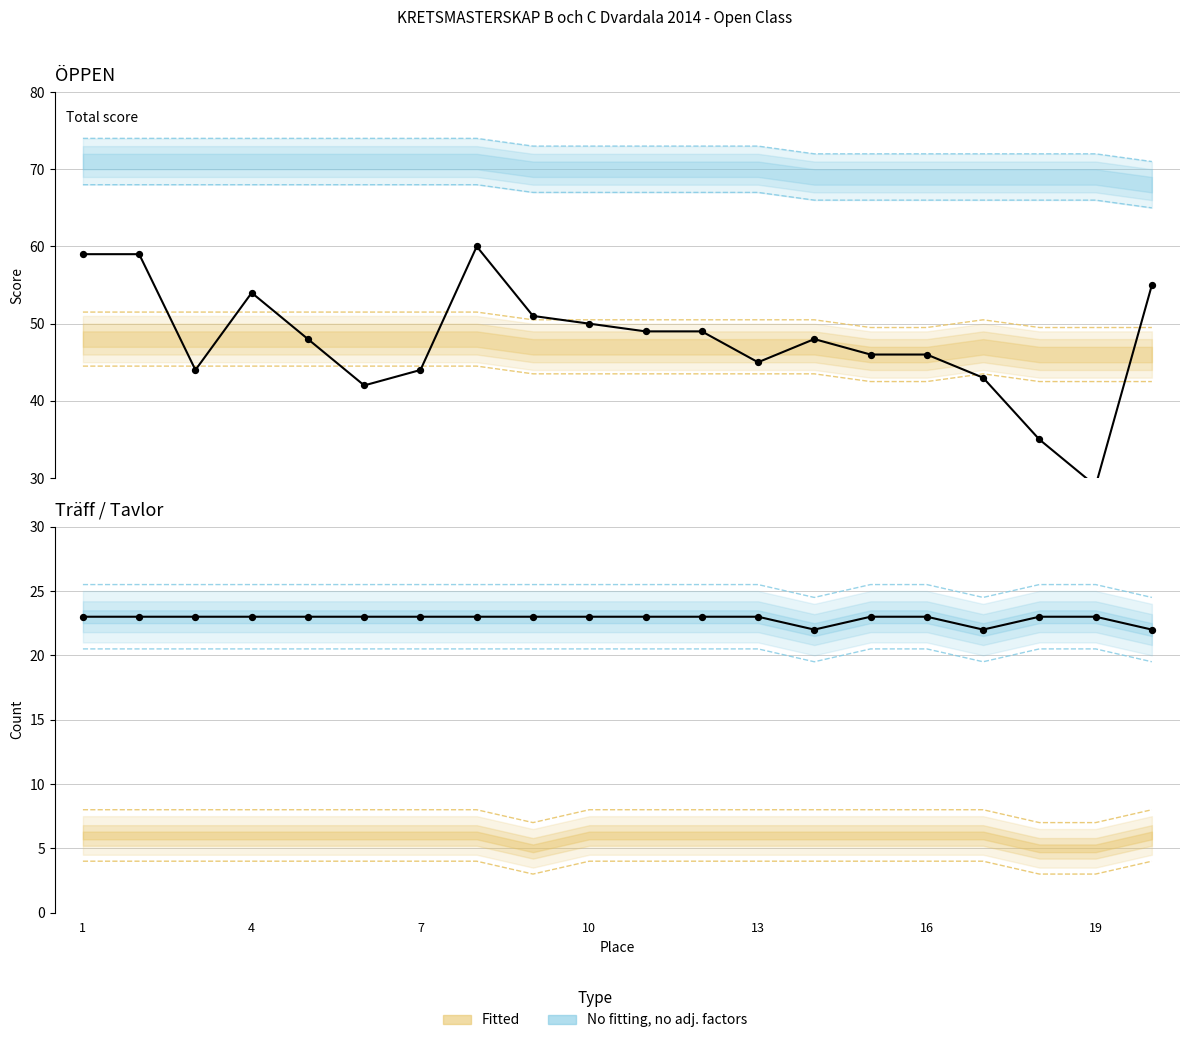

What is the total value across all series at 17?

194.0